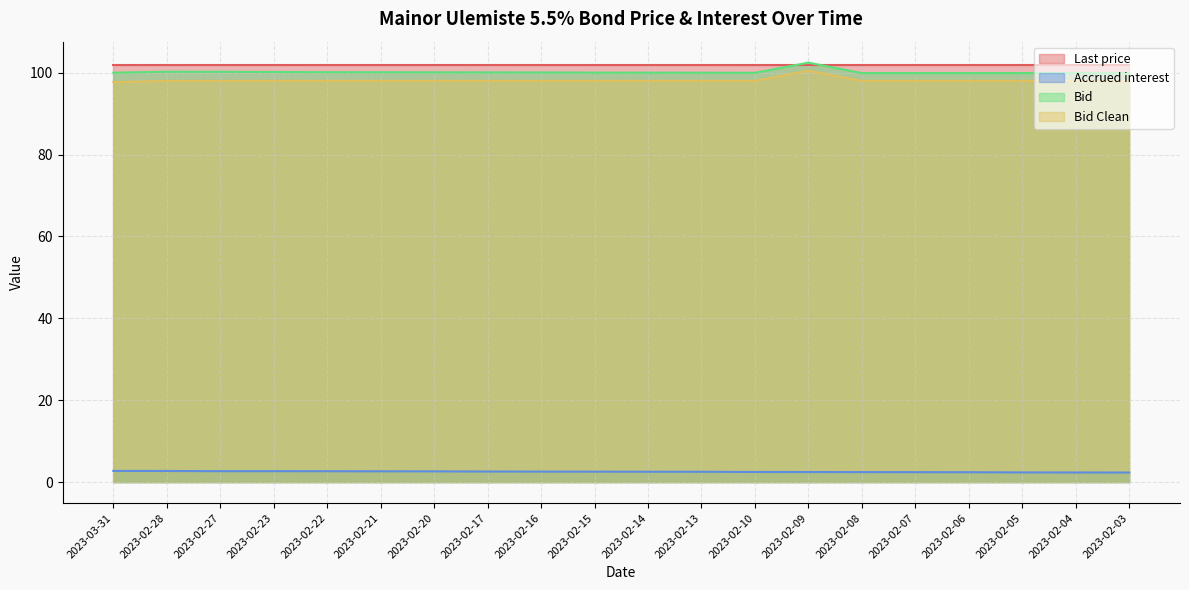

What position from the right is 2023-02-21?

15